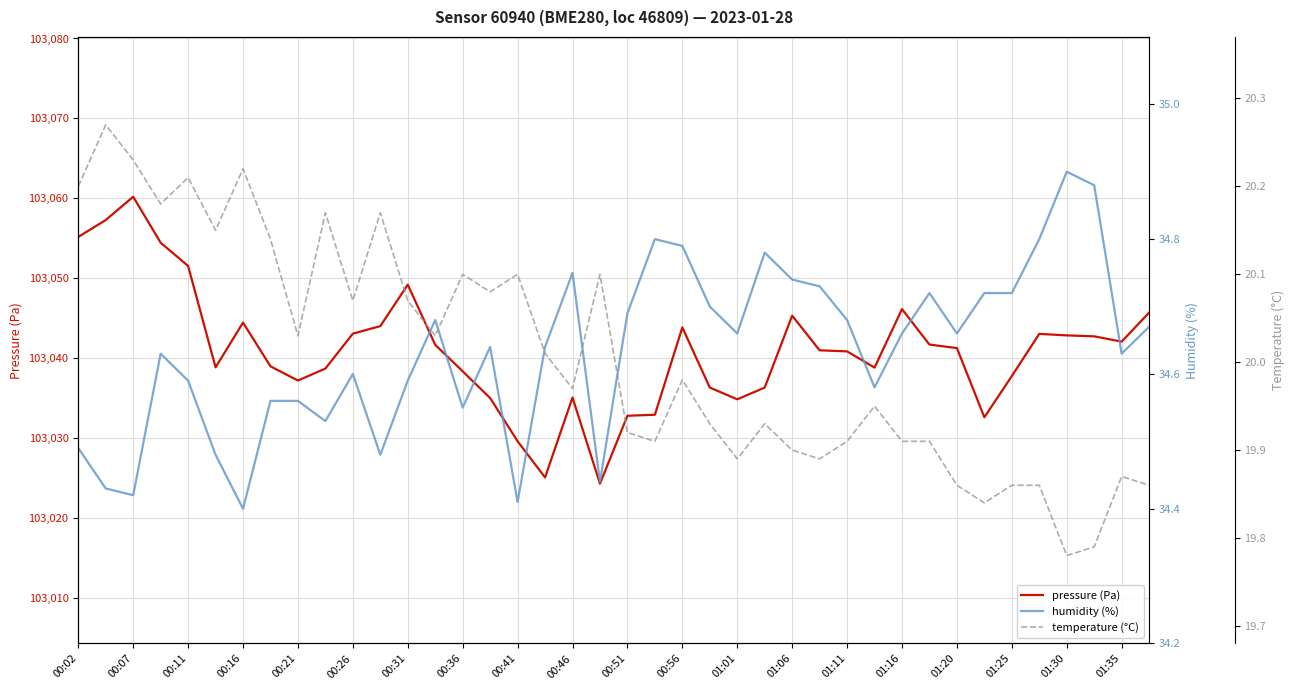

Is it true that pressure (Pa) equals 103032.8 at 00:51?

True